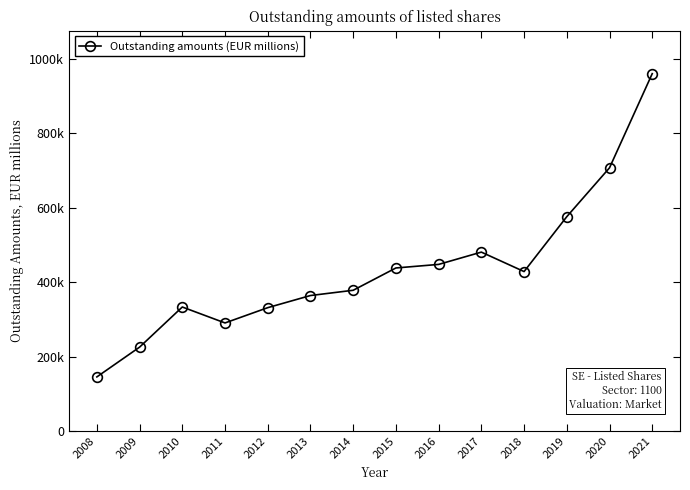

What is the average value?

436582.0